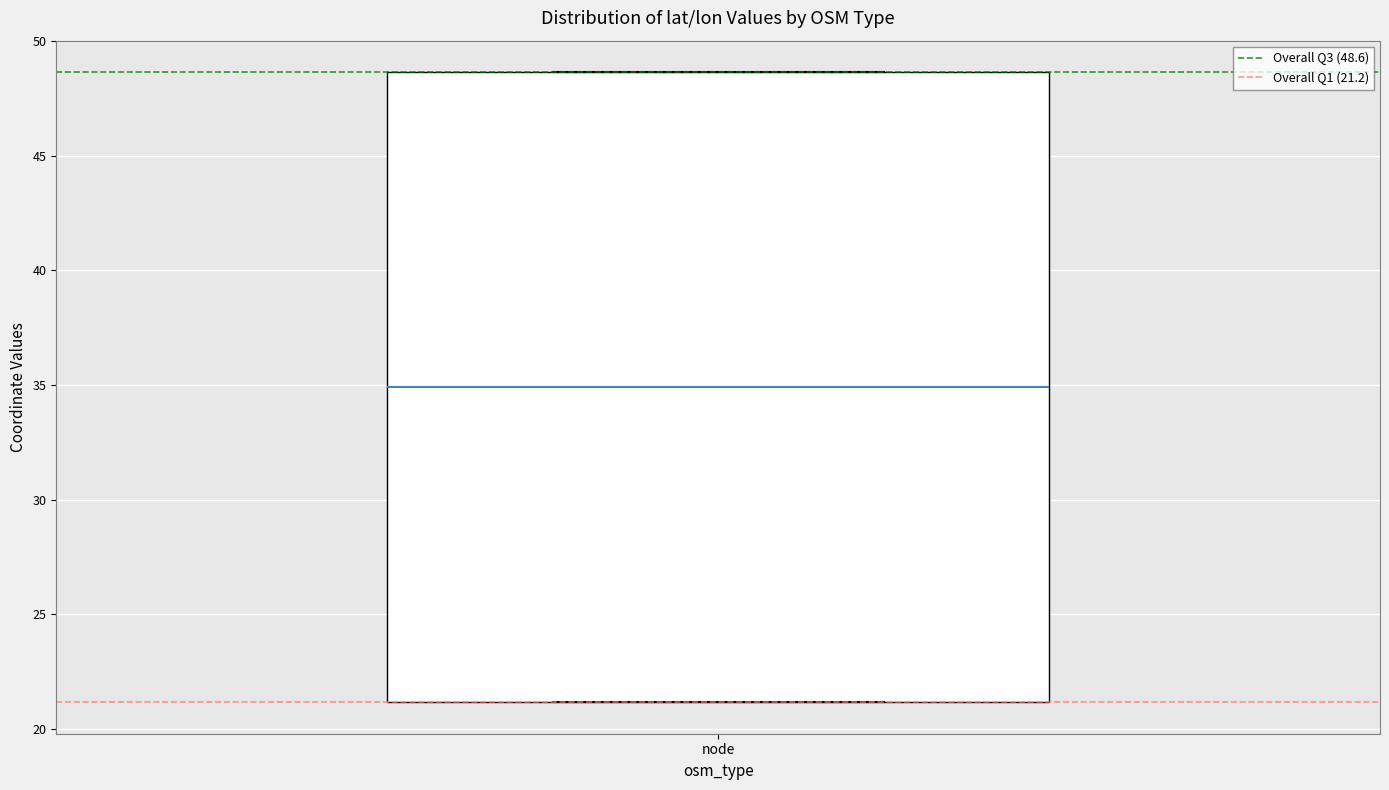

Transcribe this box plot: give where the median line is, the range the box spans, and where the two whiskers end, as read against the y-axis. The values are not printed on the chart, so give them approximately, as read against the axis.

median 35.0, box 21.0 to 48.5, whiskers 21.0 to 48.5